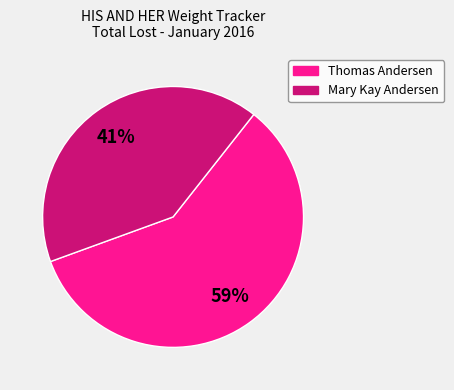

The Mary Kay Andersen slice represents 31% of the pie. True or false?

False